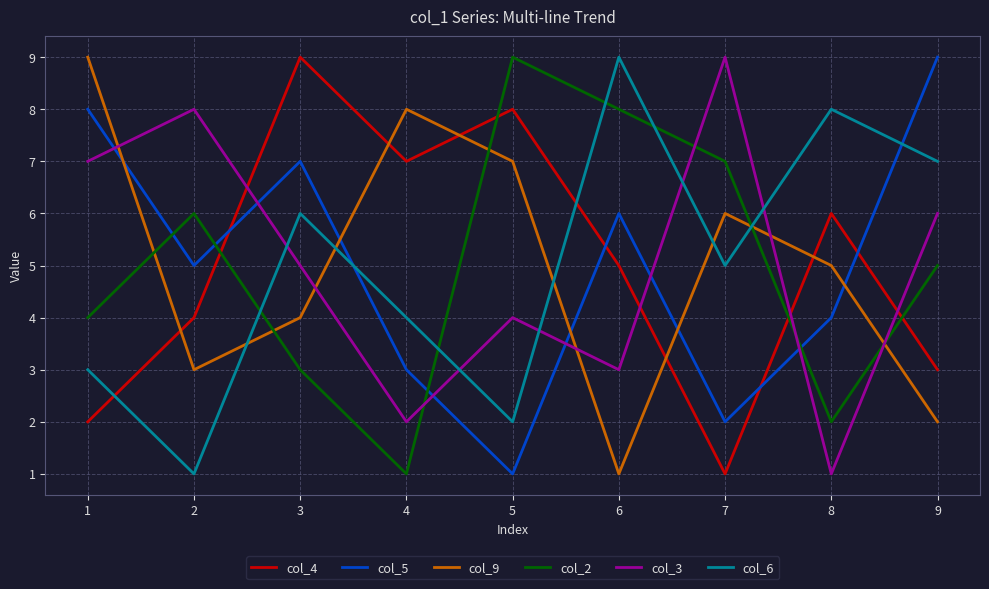

Between which two adjacent categories do col_3 and col_9 first intersect?

1 and 2